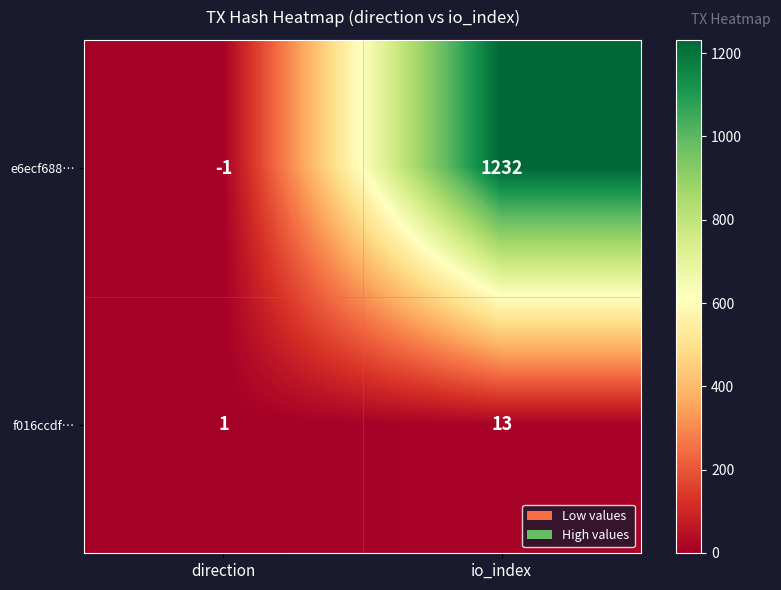

What is the difference between the f016ccdf… values at direction and io_index?

12